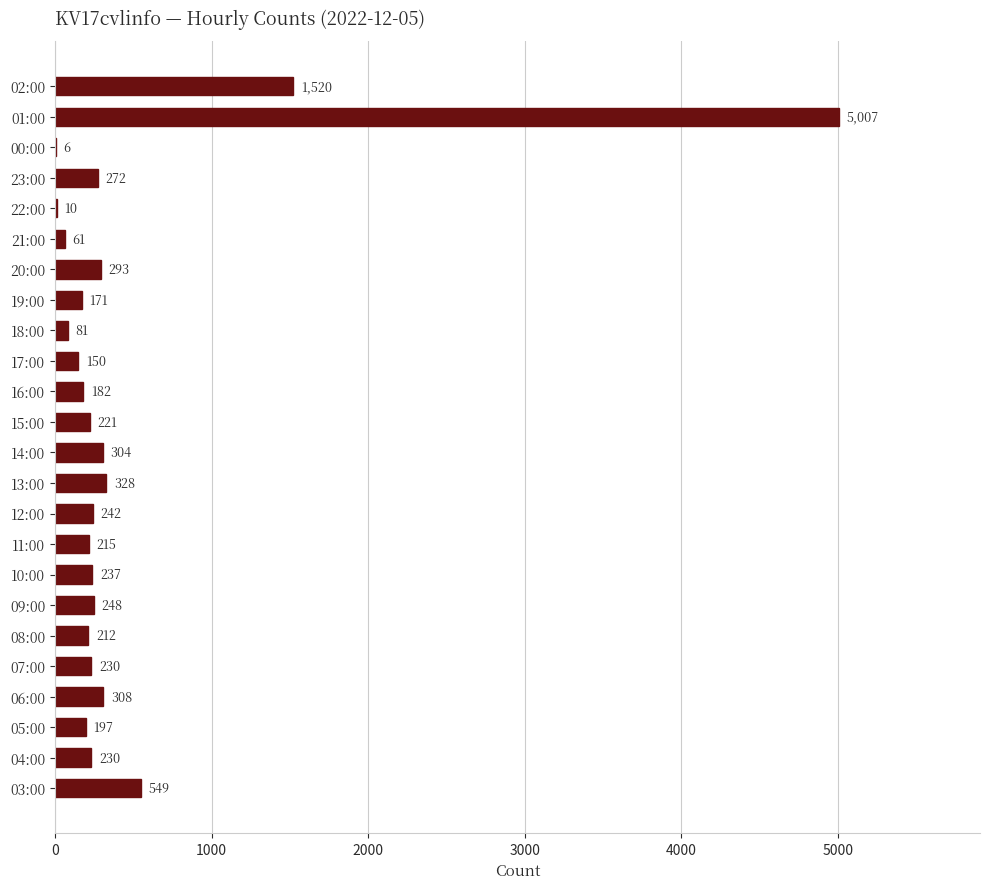

Is it true that the value at 15:00 is 221?

True